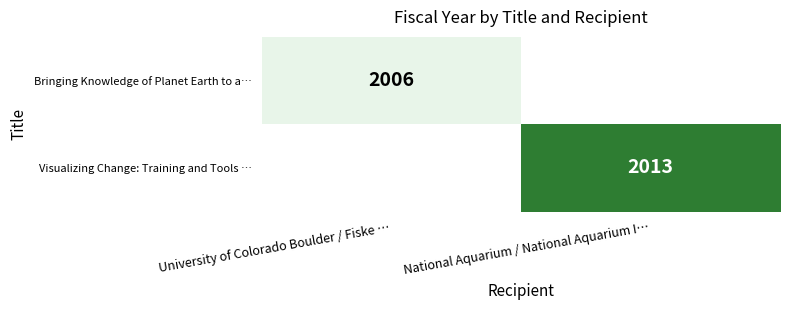

The value of Visualizing Change: Training and Tools … at National Aquarium / National Aquarium I… is 2013. True or false?

True